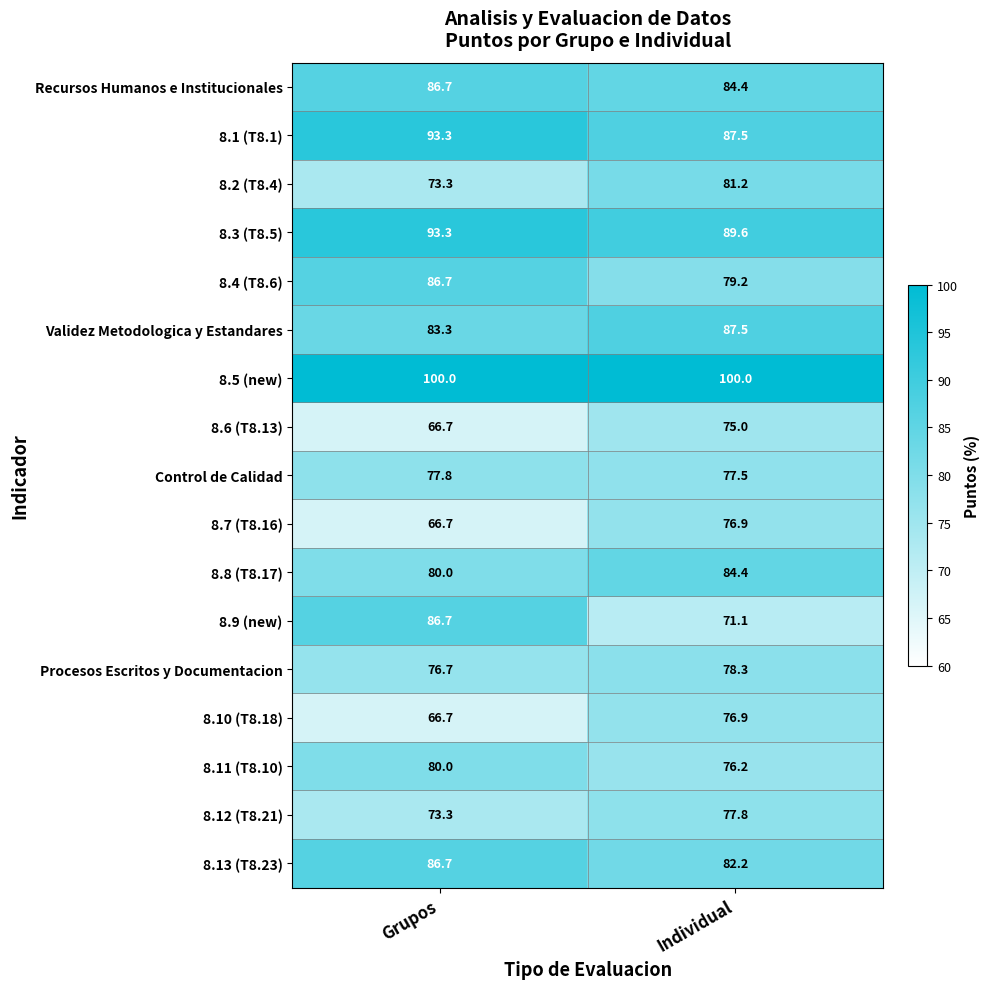

List the labels in order of 8.2 (T8.4) value, smallest first.

Grupos, Individual